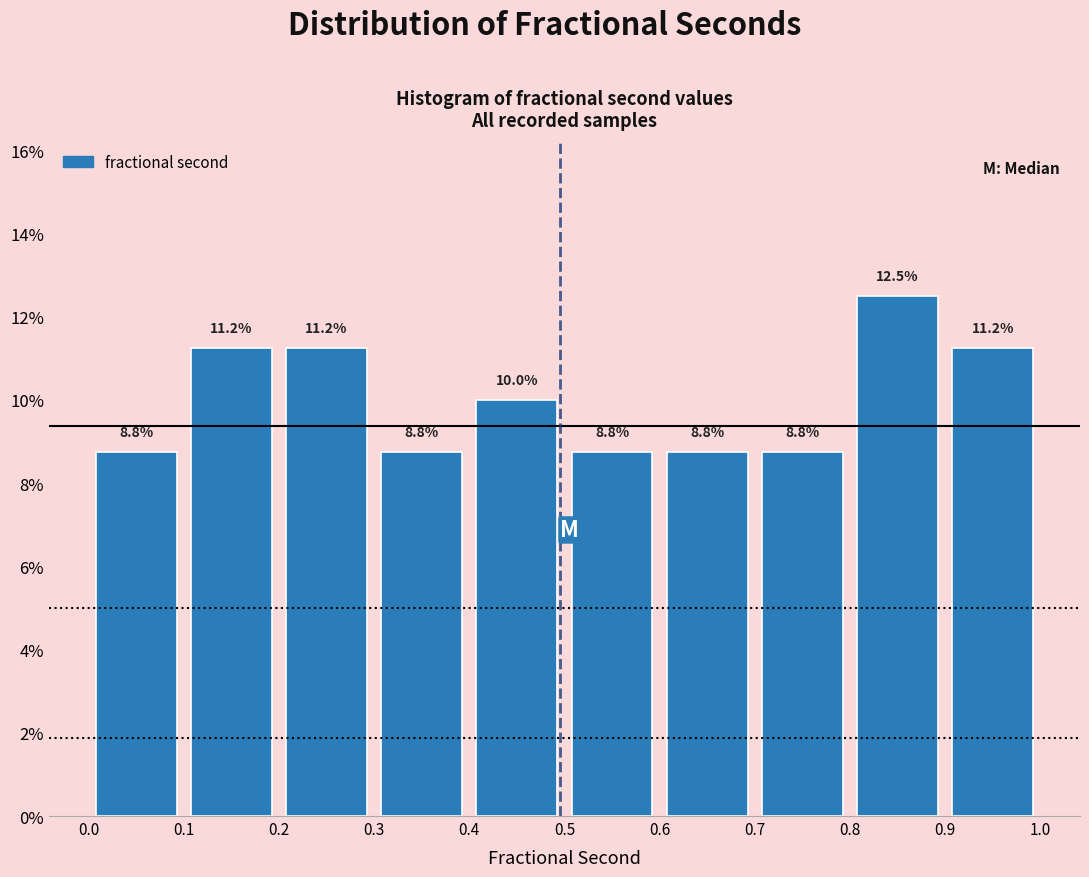

How tall is the bar that spans 0.3 to 0.4 on the x-axis?

8.8